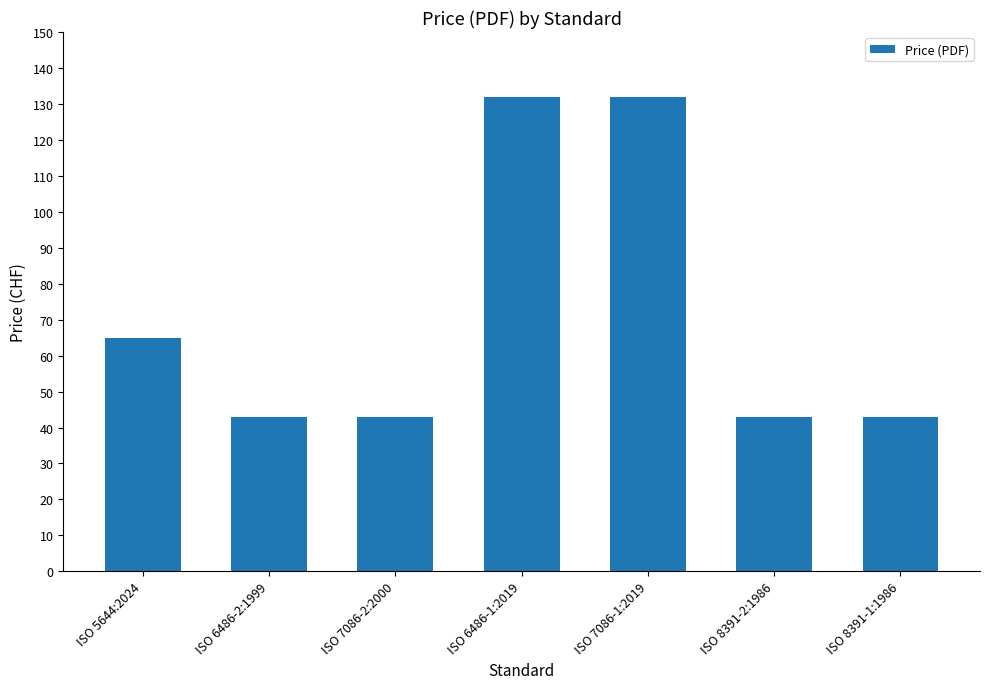

Reading left to right, what are all the values shown in this chart?

65	43	43	132	132	43	43